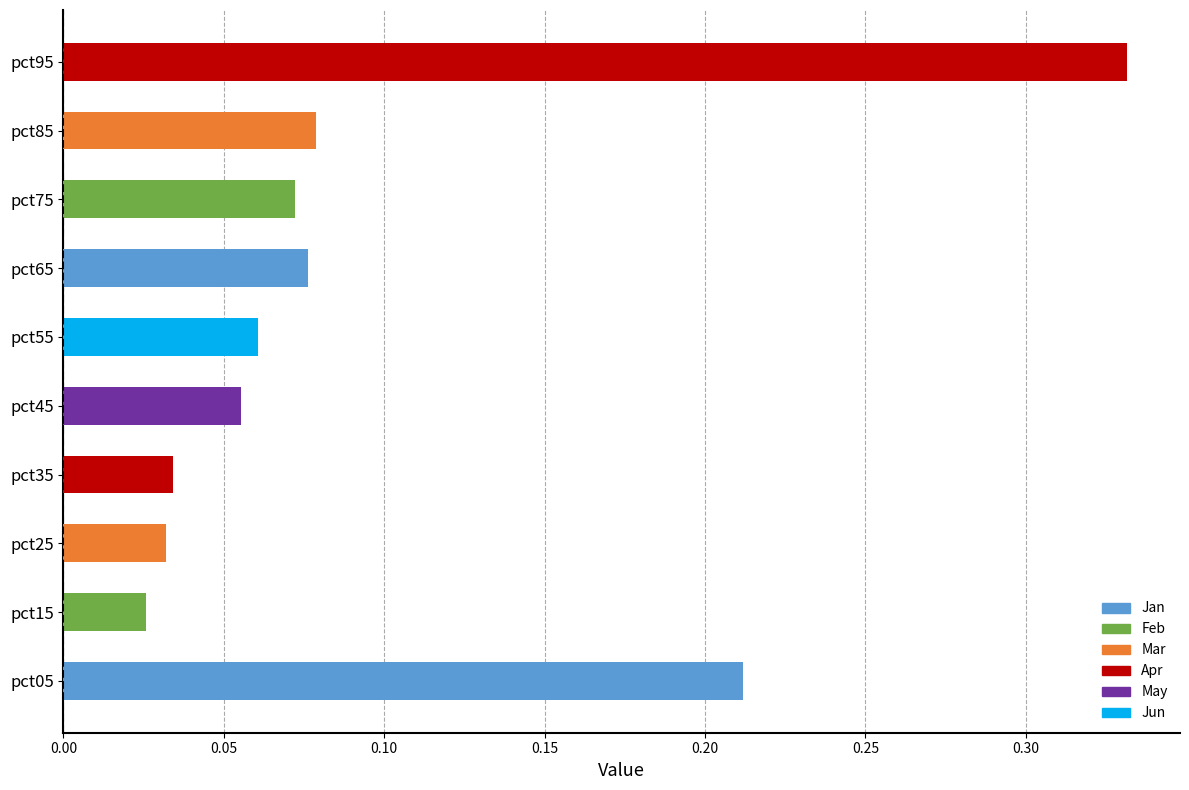

Which has a higher value, pct15 or pct35?

pct35